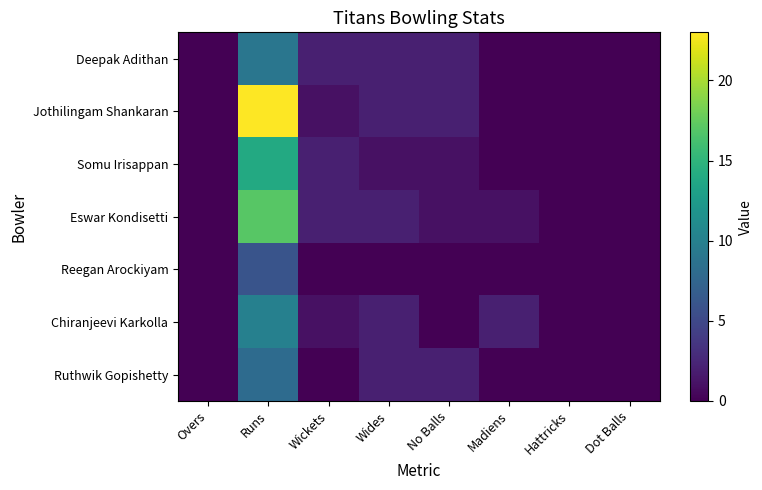

How many series are shown in this chart?

7